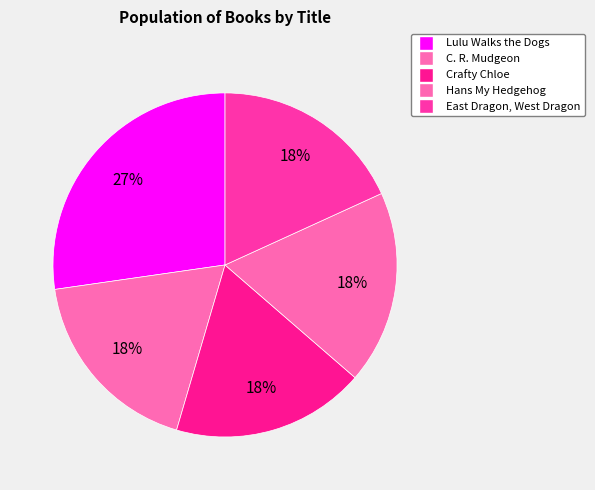

To the nearest percent, what is the average slice percentage?

20%